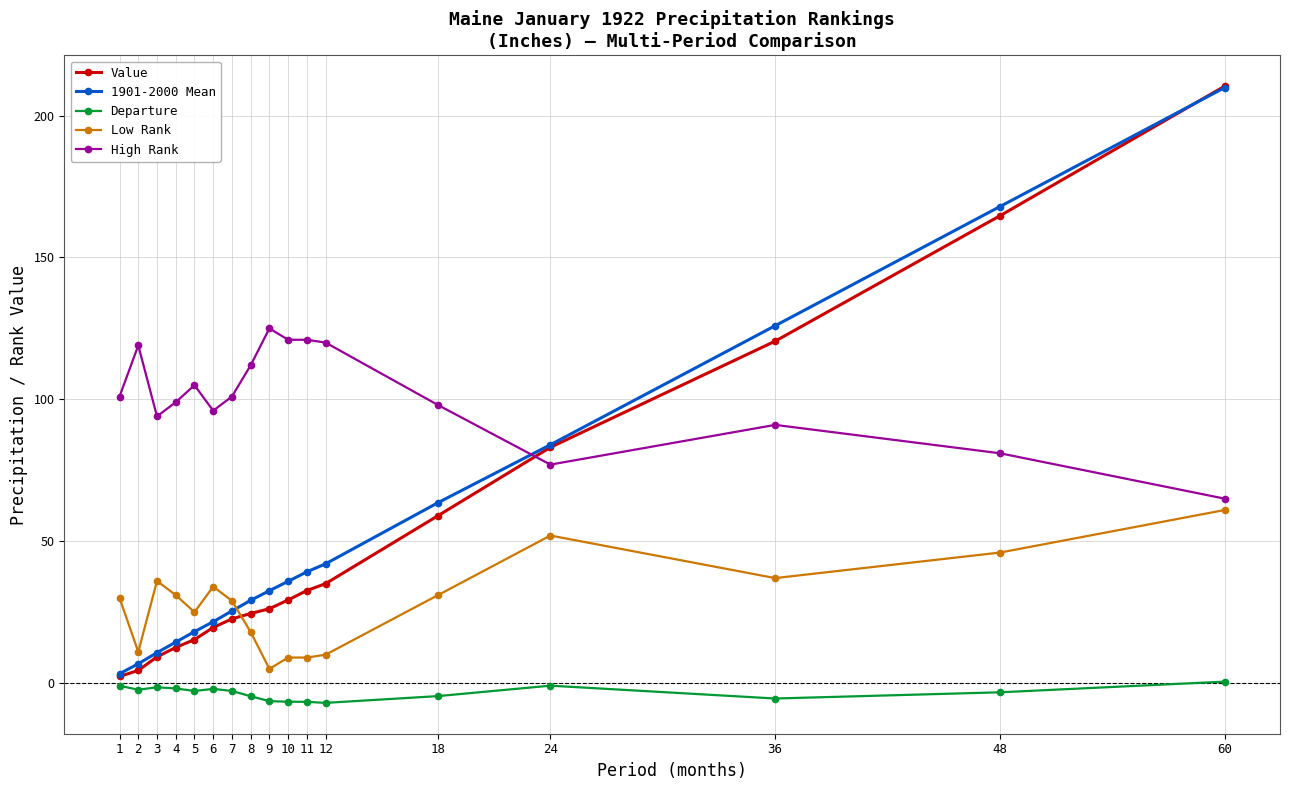

True or false: Low Rank and Departure intersect in this chart.

False